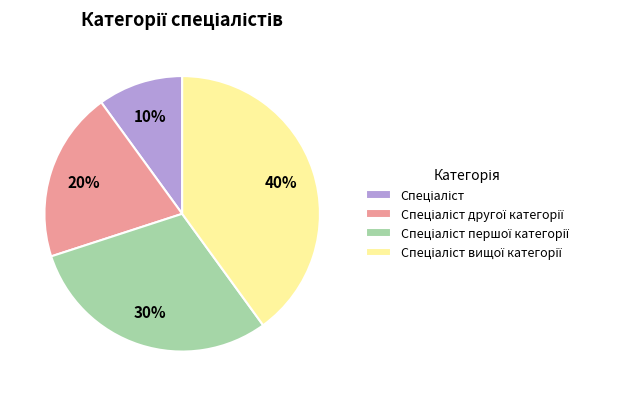

Is there any slice that represents more than half of the pie?

No